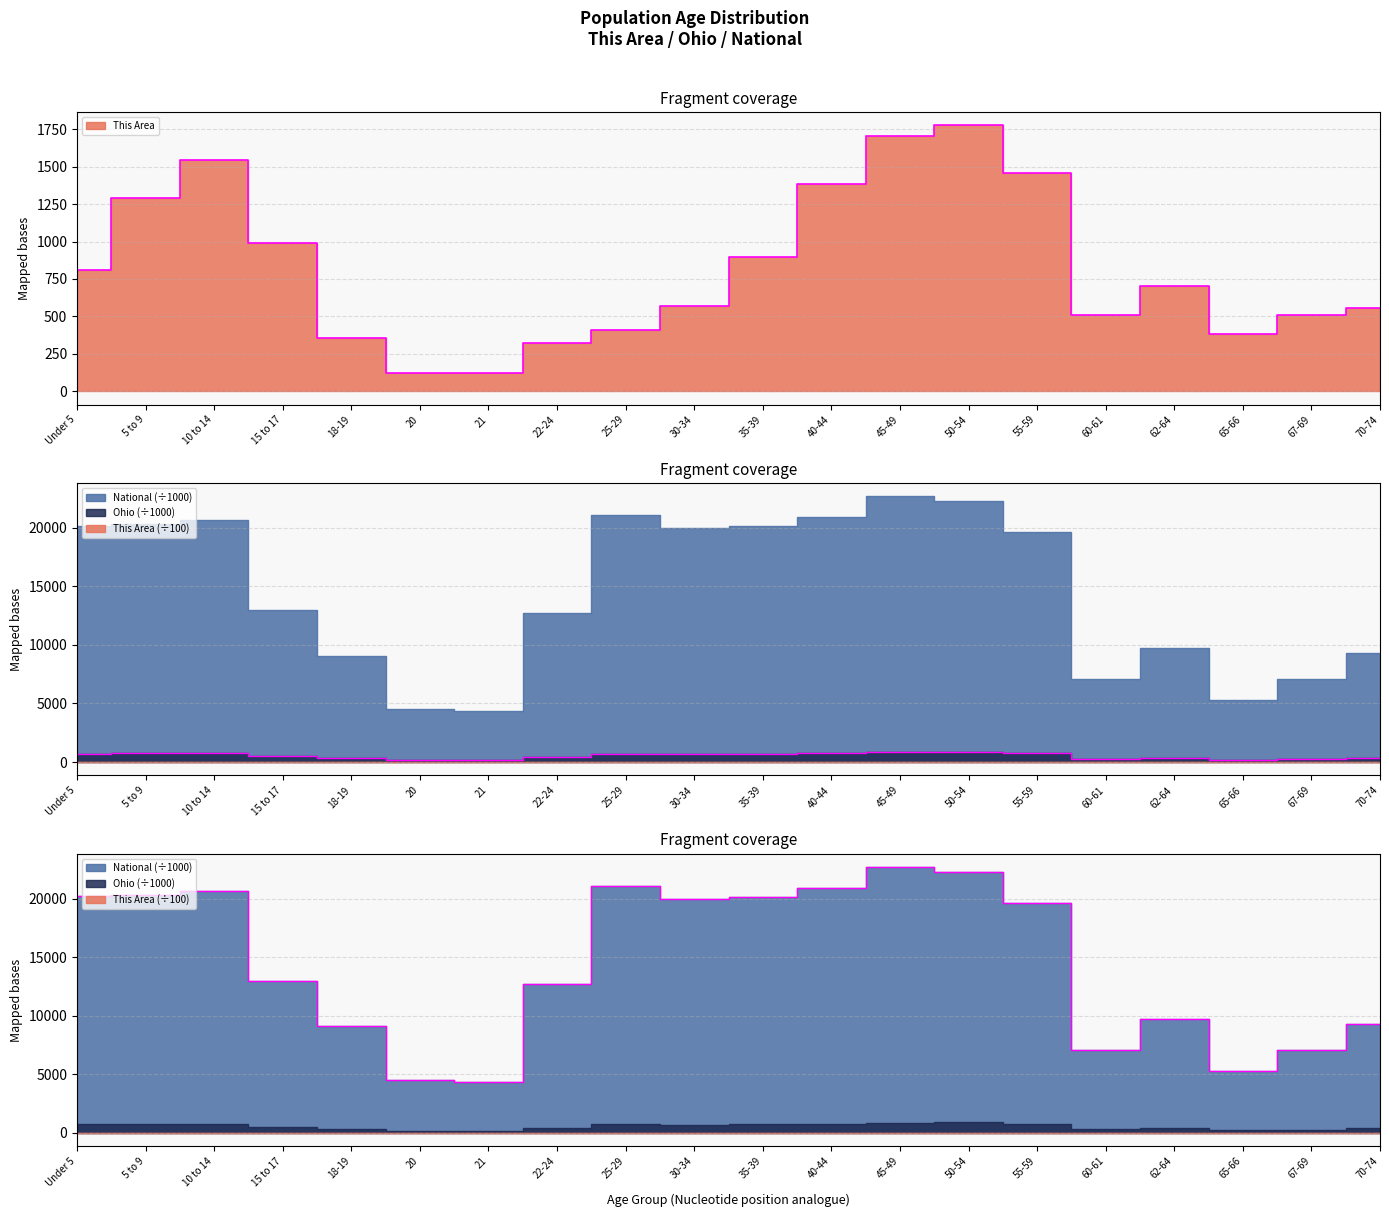

Which series changed the most between 45-49 and 65-66?

National